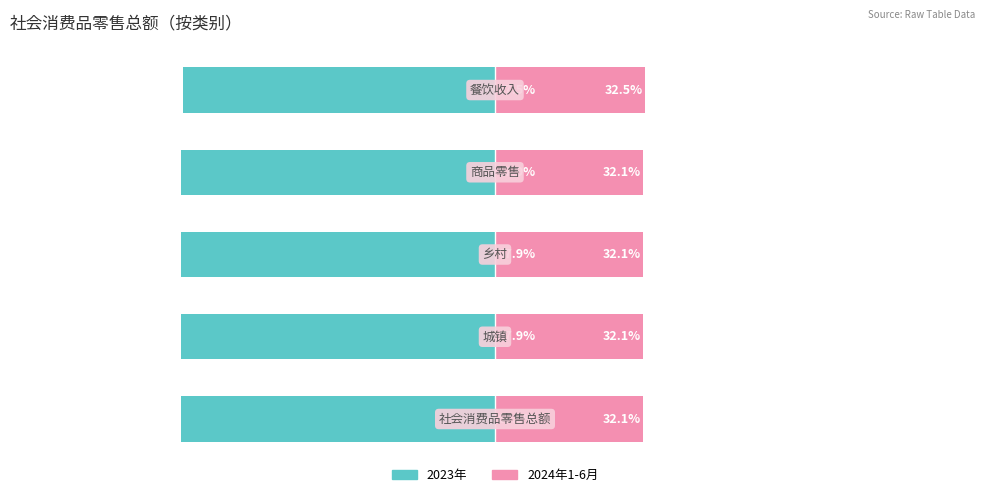

The 2024年1-6月 series shows 32.1 at 1. True or false?

True